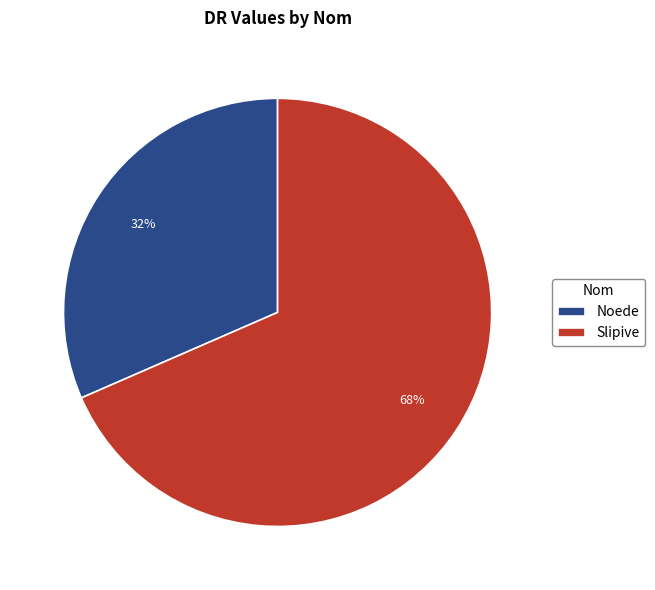

How many segments does this pie chart have?

2